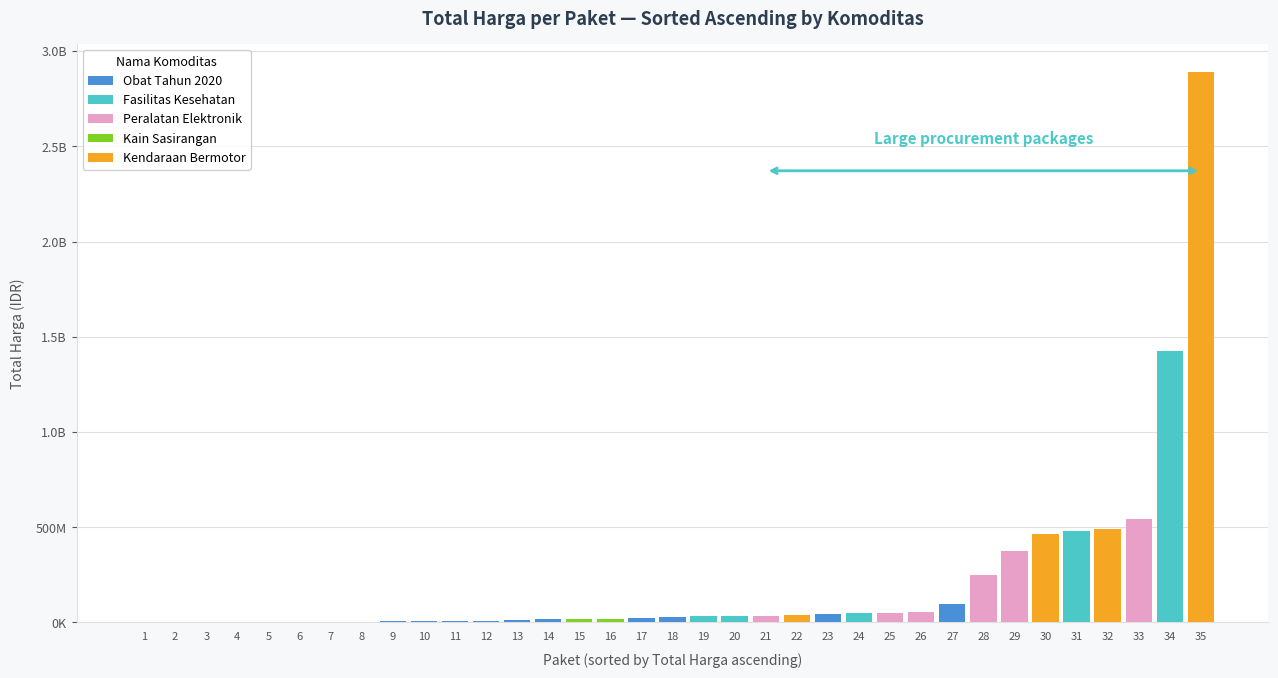

What is the greatest value displayed?

2892122000